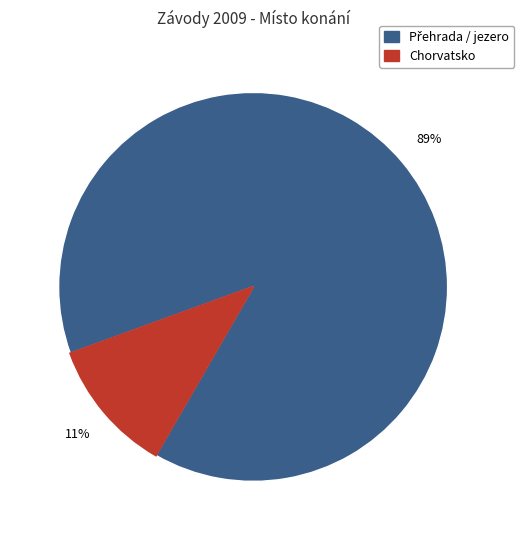

To the nearest percent, what is the difference between the largest and smallest slice percentages?

78%